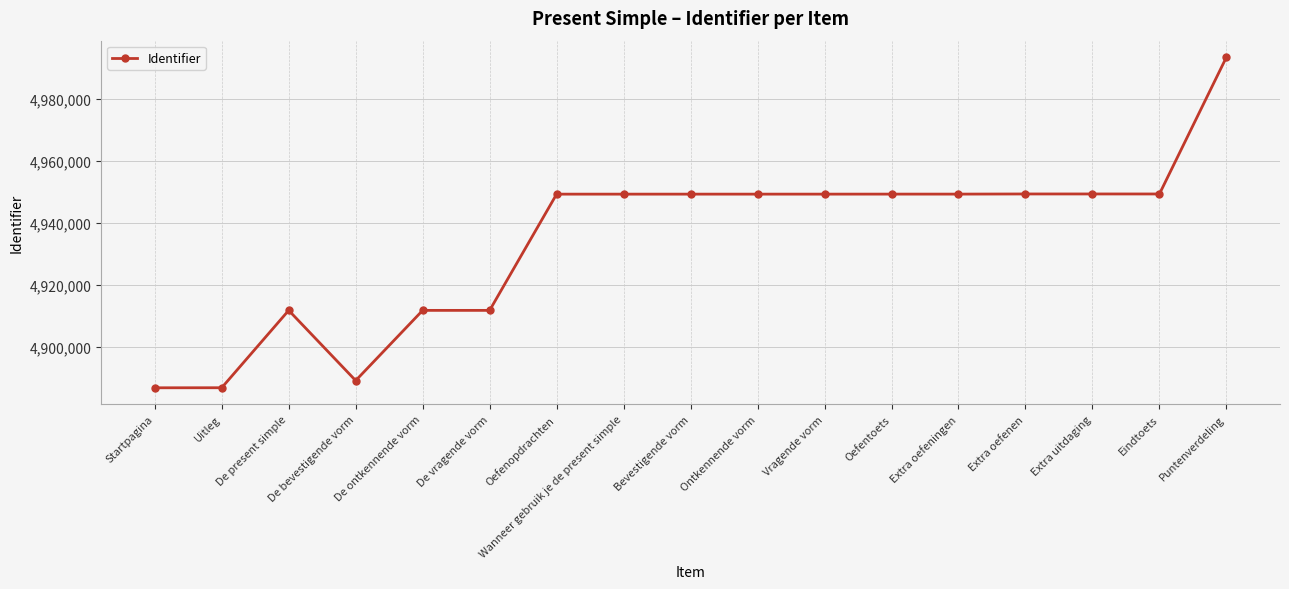

Approximately how many times larger is the value at Extra oefeningen compared to Oefenopdrachten?

1.0